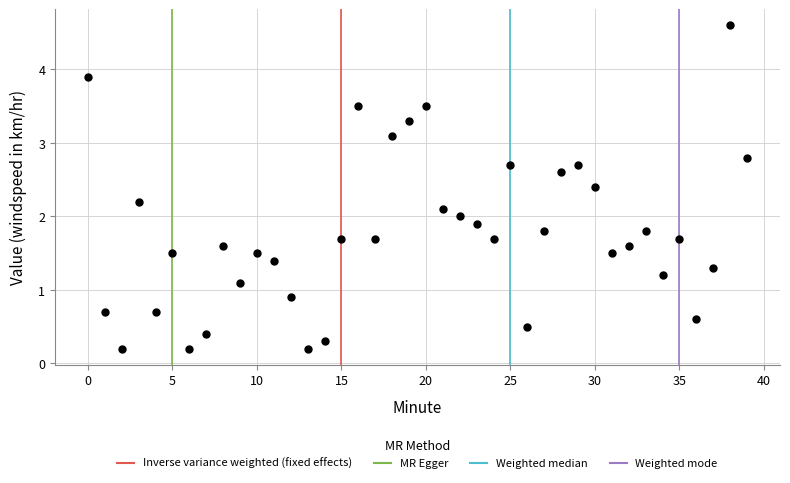

What is the range of Y values (max minus min)?

4.4